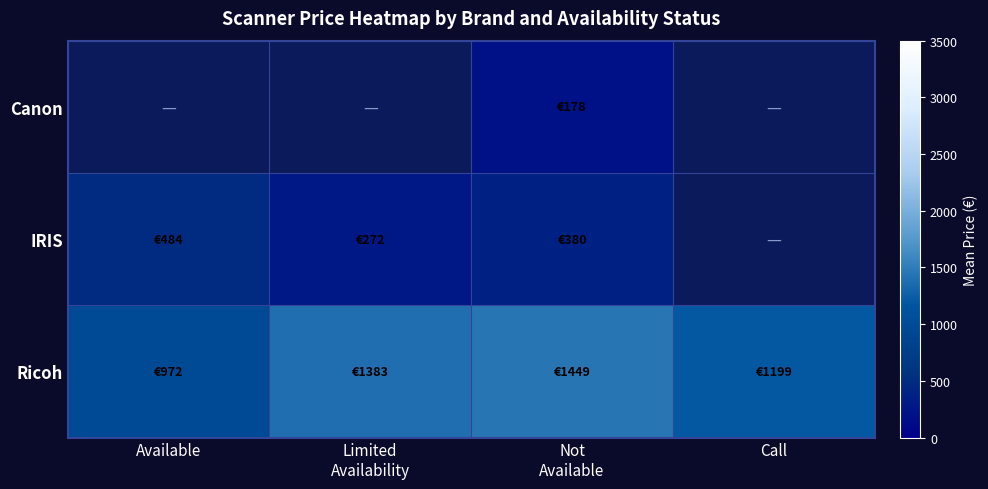

True or false: Ricoh has a value of 2038.1 at Call.

False